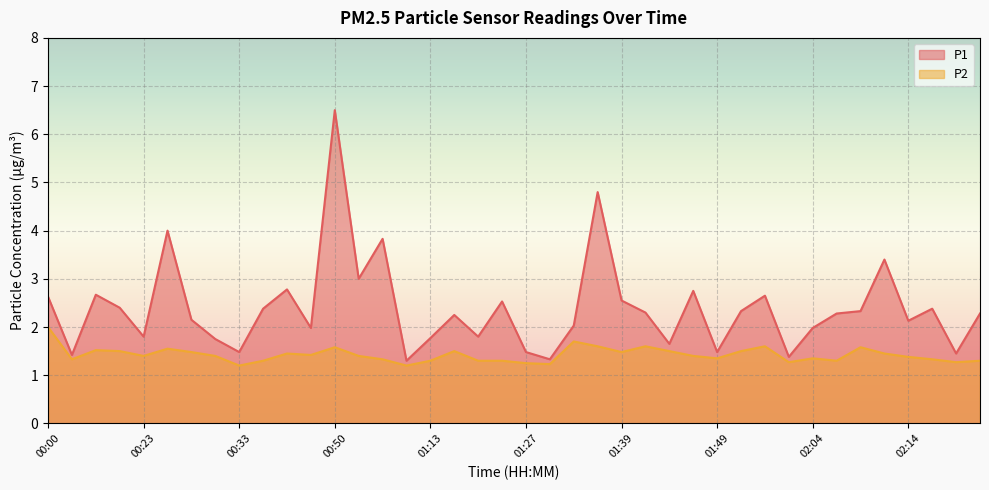

Reading left to right, what are all the values shown in this chart?

P1: 2.6	1.4	2.7	2.4	1.8	4.0	2.1	1.8	1.5	2.4	2.8	2.0	6.5	3.0	3.8	1.3	1.8	2.2	1.8	2.5	1.5	1.3	2.0	4.8	2.5	2.3	1.6	2.8	1.5	2.3	2.6	1.4	2.0	2.3	2.3	3.4	2.1	2.4	1.4	2.3
P2: 2.0	1.3	1.5	1.5	1.4	1.6	1.5	1.4	1.2	1.3	1.4	1.4	1.6	1.4	1.3	1.2	1.3	1.5	1.3	1.3	1.2	1.2	1.7	1.6	1.5	1.6	1.5	1.4	1.4	1.5	1.6	1.3	1.4	1.3	1.6	1.4	1.4	1.3	1.3	1.3